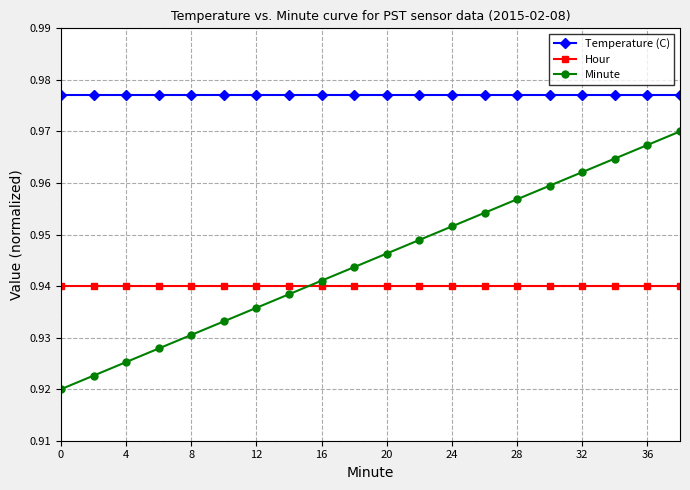

True or false: Minute and Hour cross at least once.

True